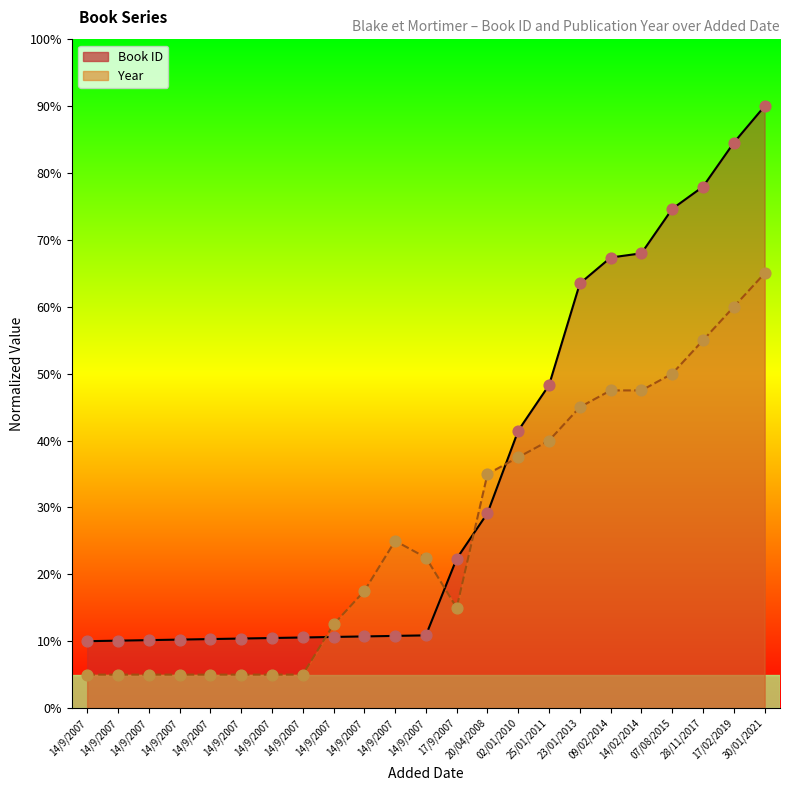

Is the value of Year at 14/9/2007 greater than the value of Book ID at 14/9/2007?

No